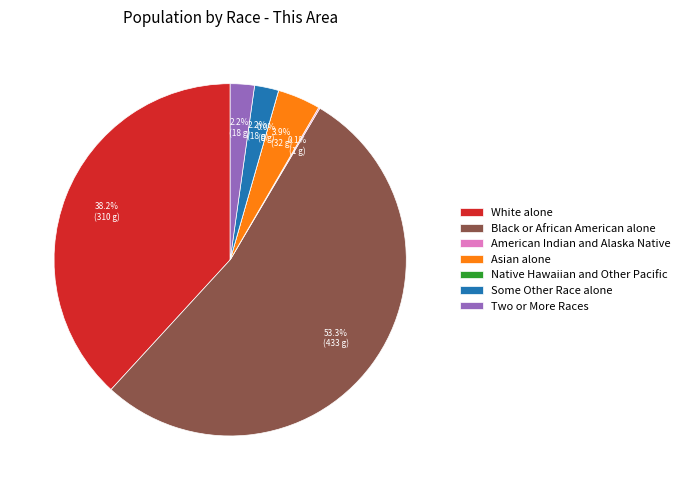

Rank the categories by value from highest to lowest.

Black or African American alone, White alone, Asian alone, Some Other Race alone, Two or More Races, American Indian and Alaska Native, Native Hawaiian and Other Pacific